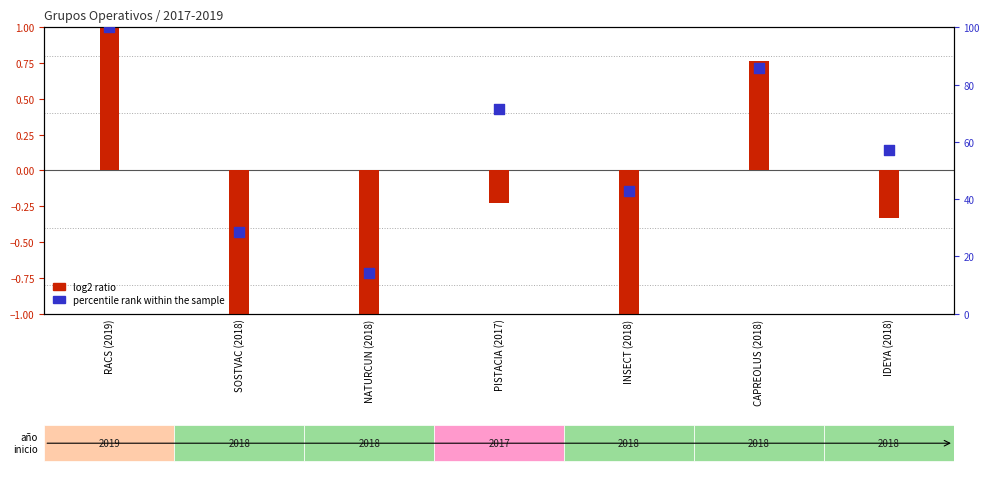

Approximately how many times larger is the value at IDEYA (2018) compared to PISTACIA (2017)?

0.8